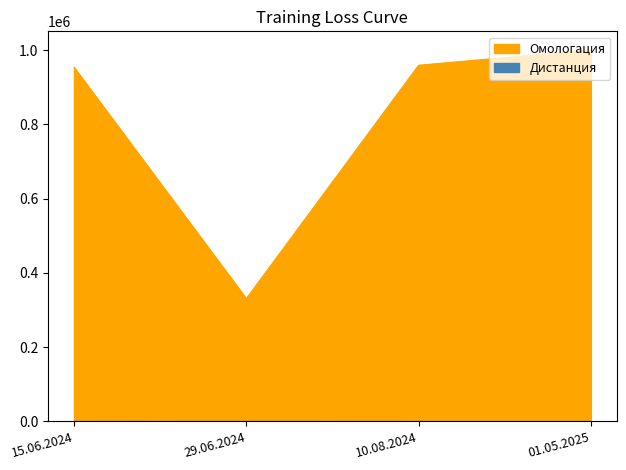

Rank the series by their maximum value, from lowest to highest.

Дистанция, Омологация